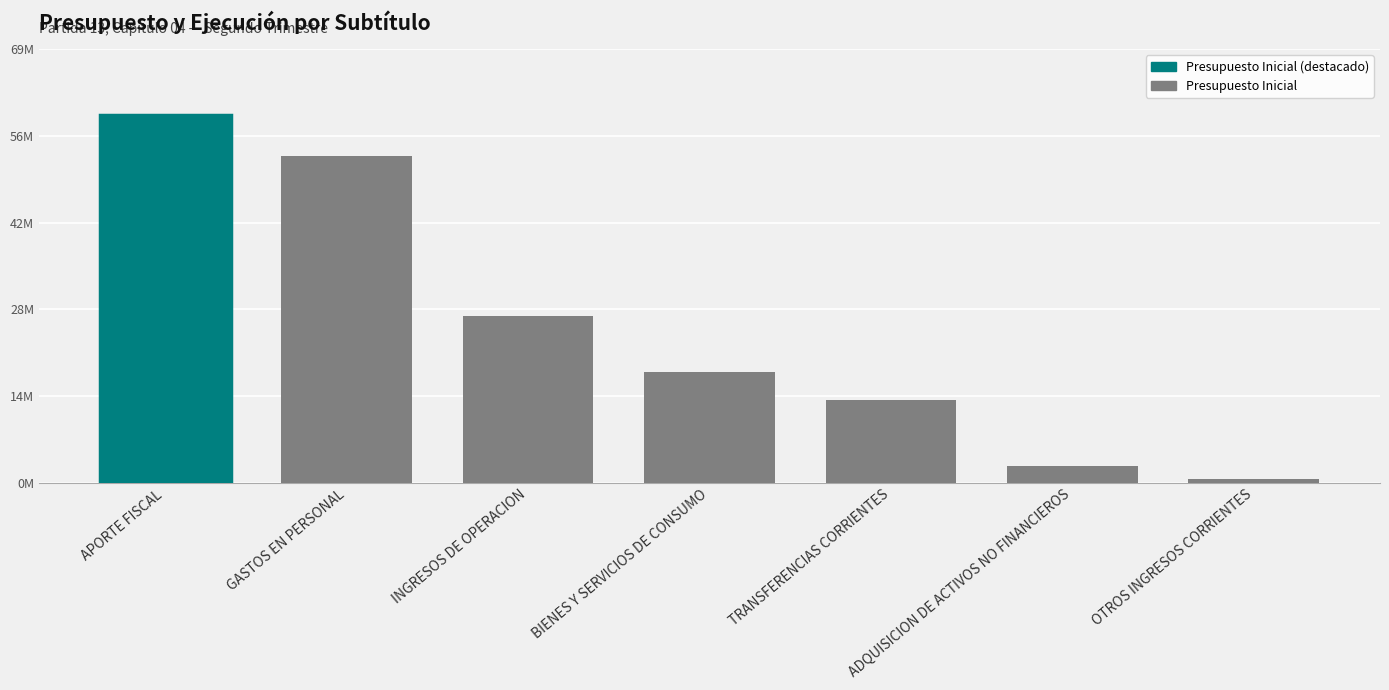

Are the bars horizontal?

No